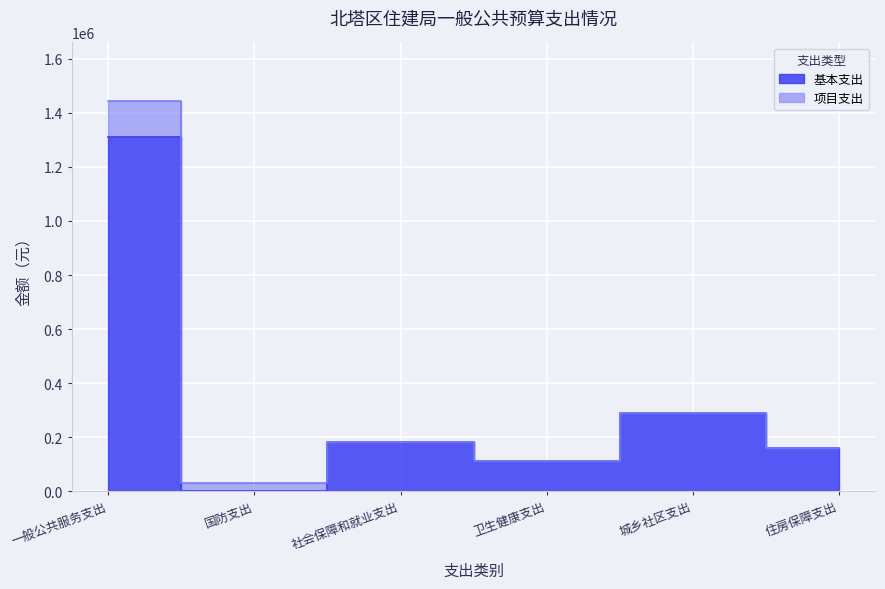

How many categories are shown in the chart?

6